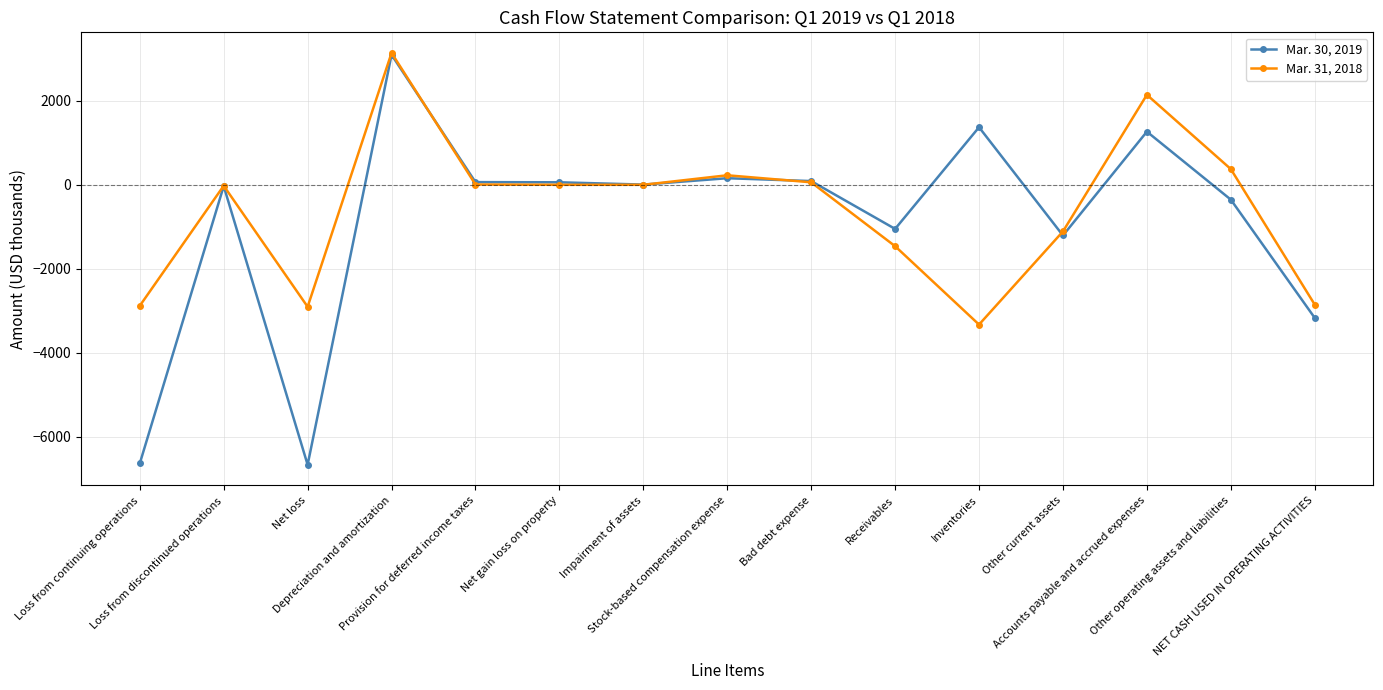

Read the Mar. 31, 2018 value at Other current assets, to the nearest 10.

-1110